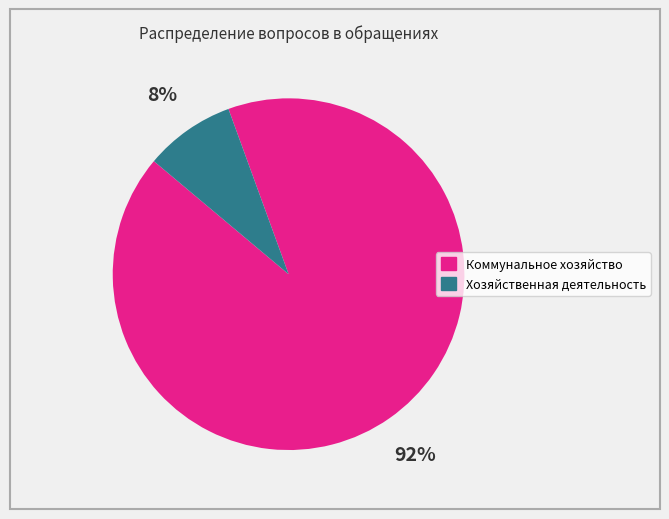

Between Коммунальное хозяйство and Хозяйственная деятельность, which is larger?

Коммунальное хозяйство